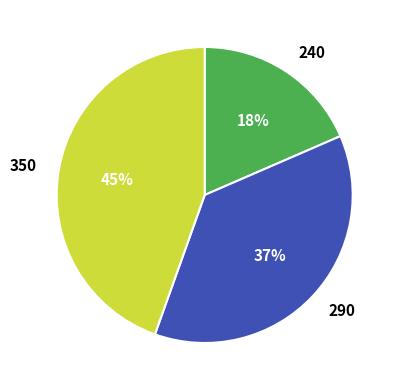

The 350 slice represents 51% of the pie. True or false?

False